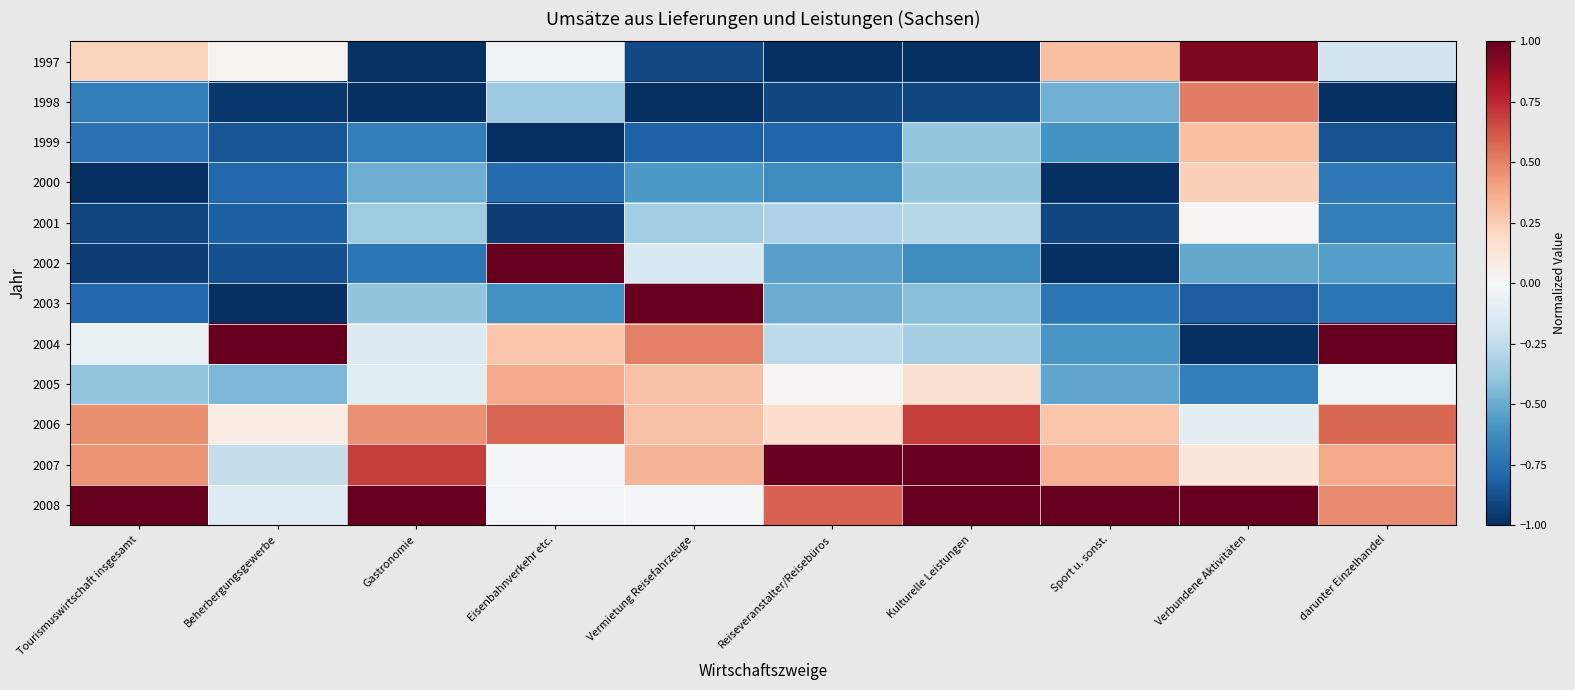

What is the spread (max minus min) of values at Sport u. sonst.?

2.0